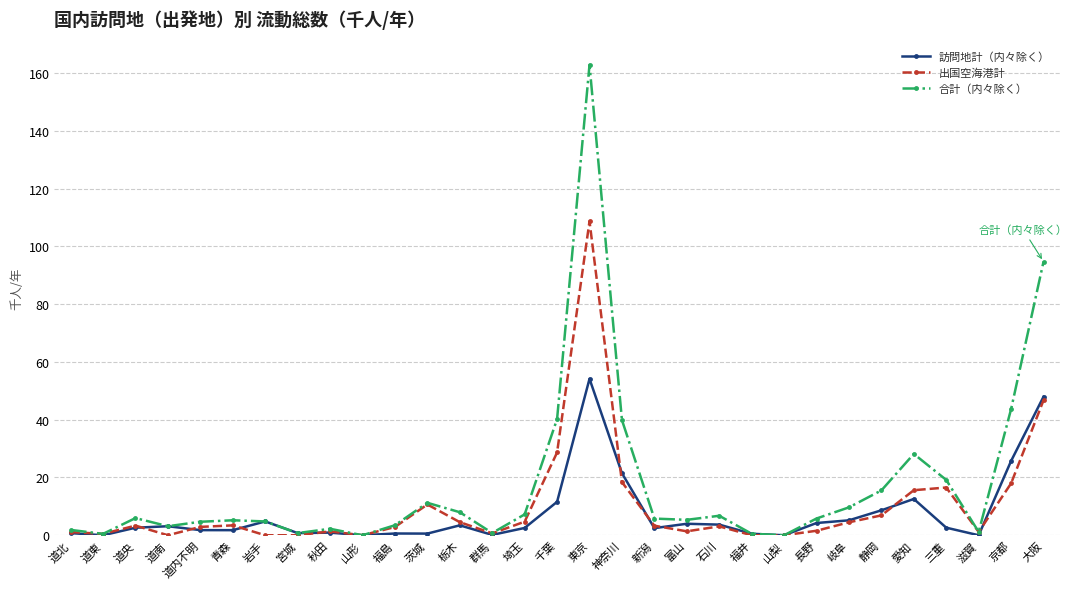

Read the 出国空海港計 value at 埼玉.

4.7